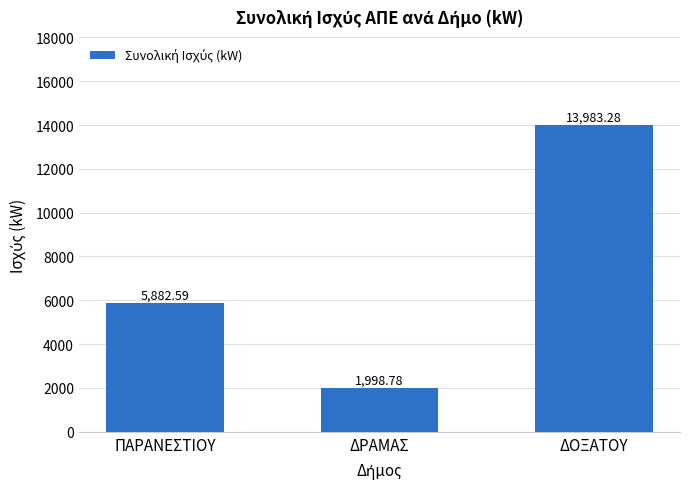

What is the minimum value shown in the chart?

1998.8